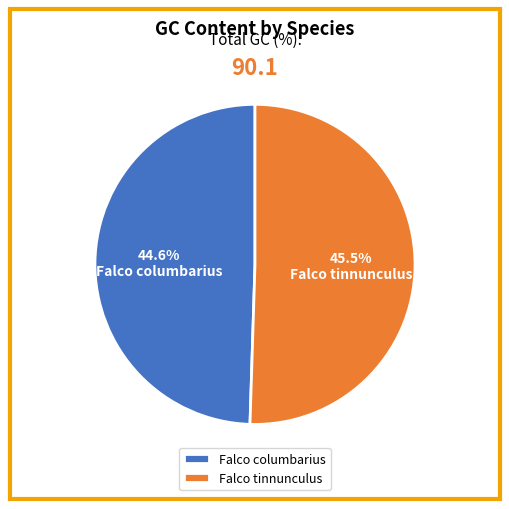

Is there a majority slice in this chart?

Yes